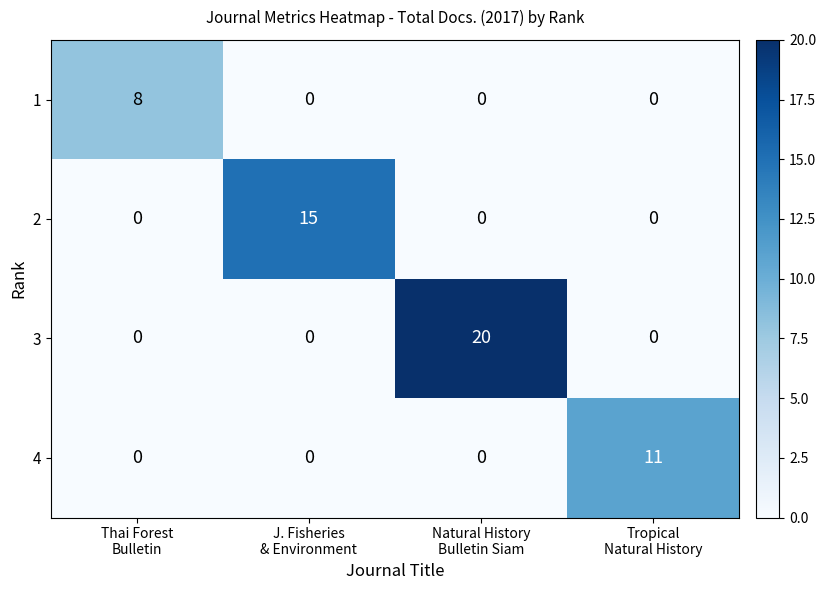

Which series has the largest total across all categories?

3